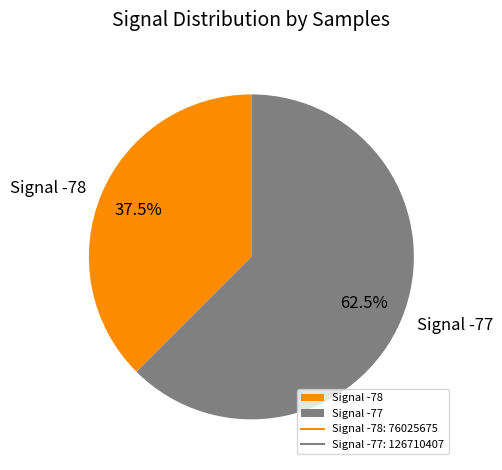

Combined, do Signal -77 and Signal -78 account for over 50%?

Yes